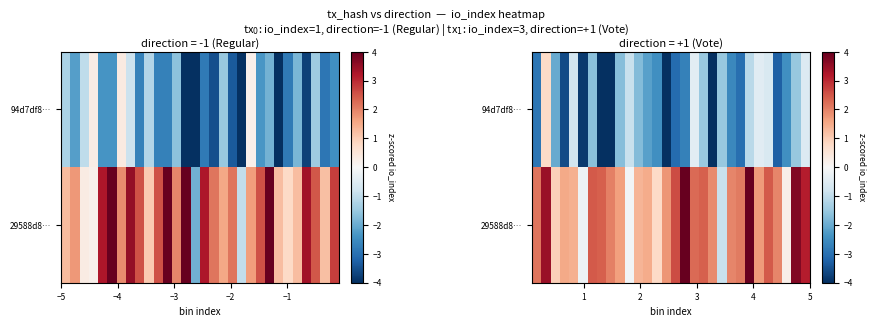

How many values in the 94d7df8… series are below -2?

16